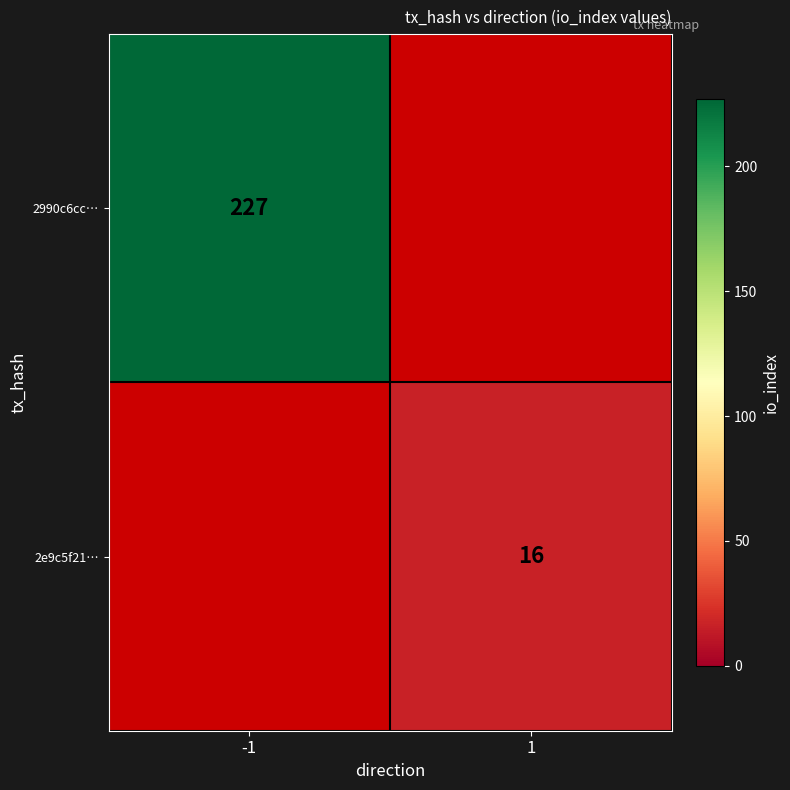

The 2e9c5f21… series shows 28 at 1. True or false?

False